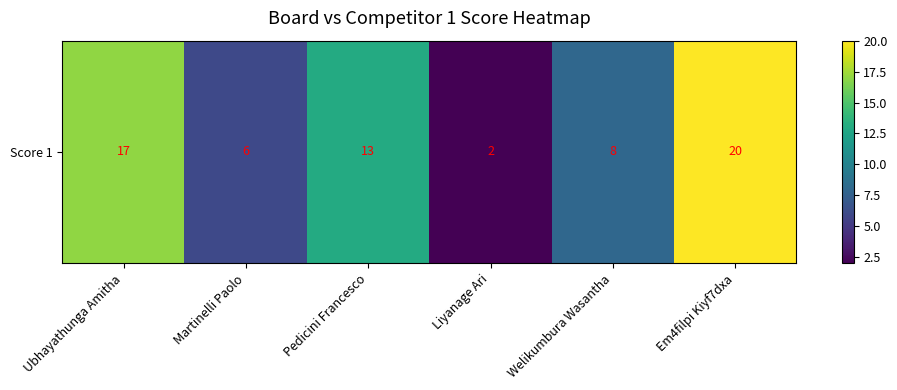

The chart shows a value of 13 at Pedicini Francesco. True or false?

True